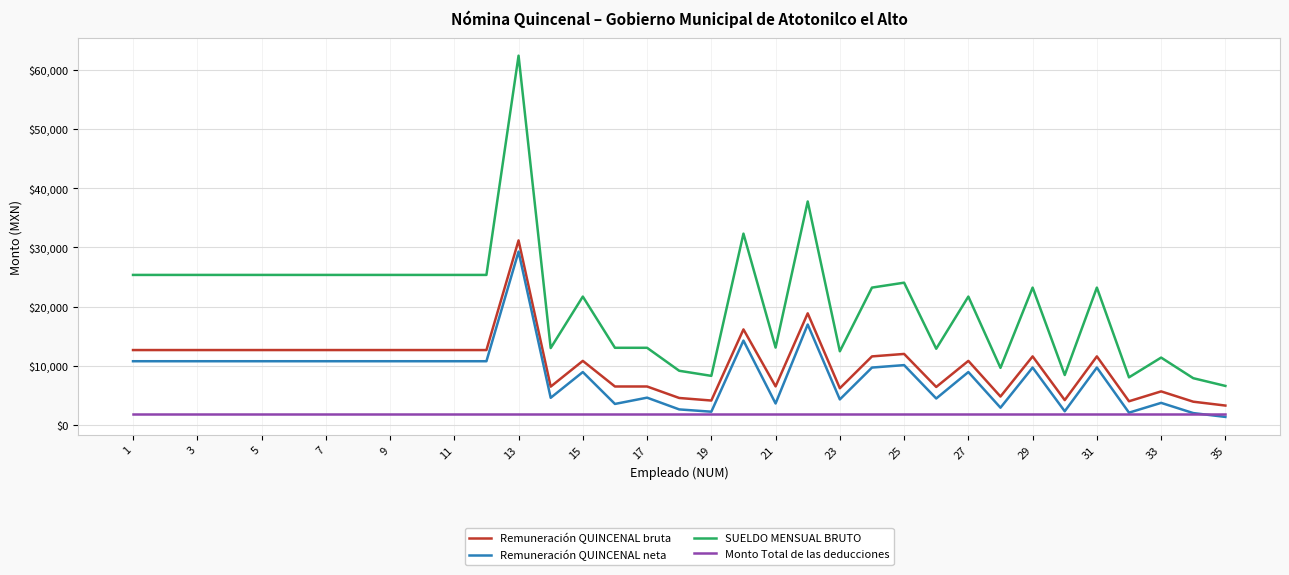

True or false: Remuneración QUINCENAL neta and SUELDO MENSUAL BRUTO cross at least once.

False